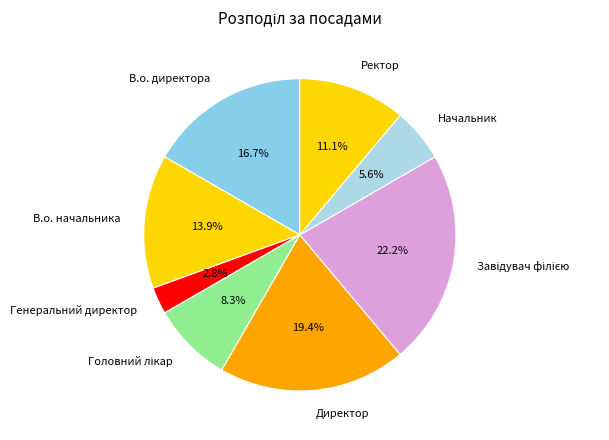

What is the smallest slice in the pie chart?

Генеральний директор